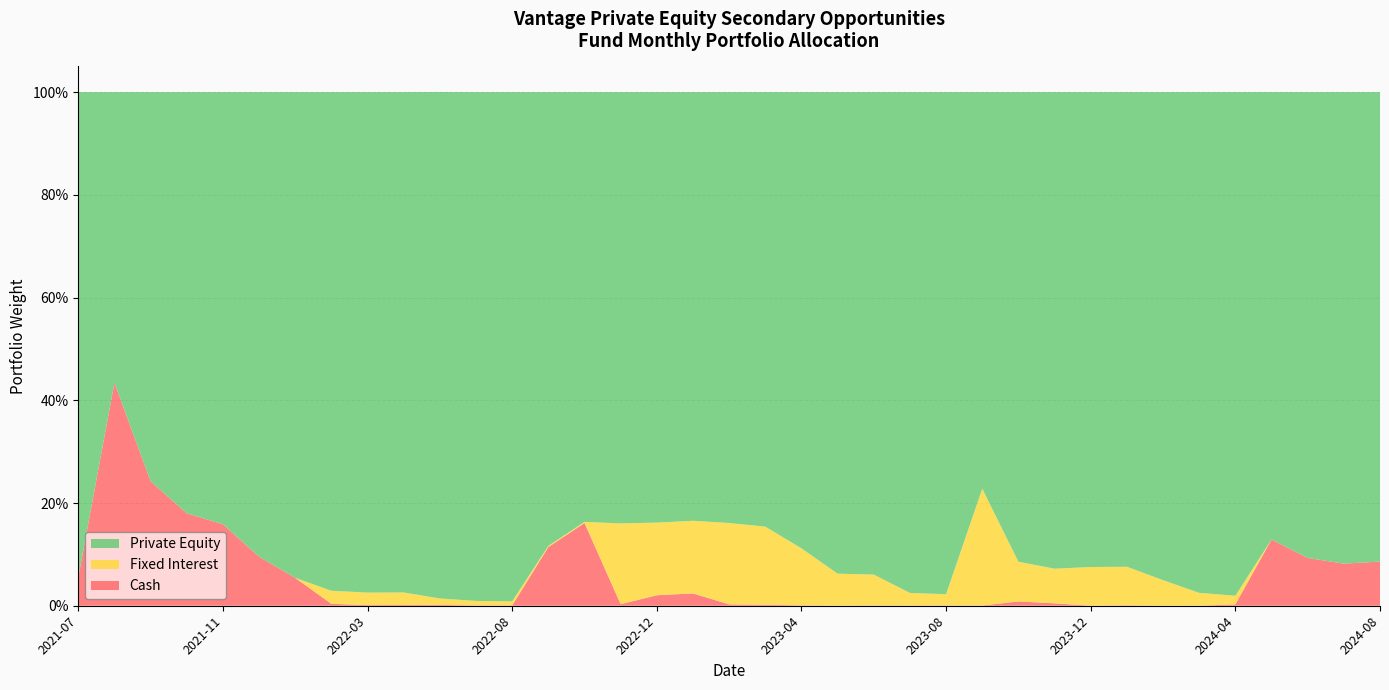

Reading left to right, transcribe all the data shown in this chart.

Cash: 0.1	0.4	0.2	0.2	0.2	0.1	0.1	0.0	0.0	0.0	0.0	0.0	0.0	0.1	0.2	0.0	0.0	0.0	0.0	0.0	0.0	0.0	0.0	0.0	0.0	0.0	0.0	0.0	0.0	0.0	0.0	0.0	0.0	0.1	0.1	0.1	0.1
Fixed Interest: 0.0	0.0	0.0	0.0	0.0	0.0	0.0	0.0	0.0	0.0	0.0	0.0	0.0	0.0	0.0	0.2	0.1	0.1	0.2	0.2	0.1	0.1	0.1	0.0	0.0	0.2	0.1	0.1	0.1	0.1	0.0	0.0	0.0	0.0	0.0	0.0	0.0
Private Equity: 0.9	0.6	0.8	0.8	0.8	0.9	0.9	1.0	1.0	1.0	1.0	1.0	1.0	0.9	0.8	0.8	0.8	0.8	0.8	0.8	0.9	0.9	0.9	1.0	1.0	0.8	0.9	0.9	0.9	0.9	1.0	1.0	1.0	0.9	0.9	0.9	0.9